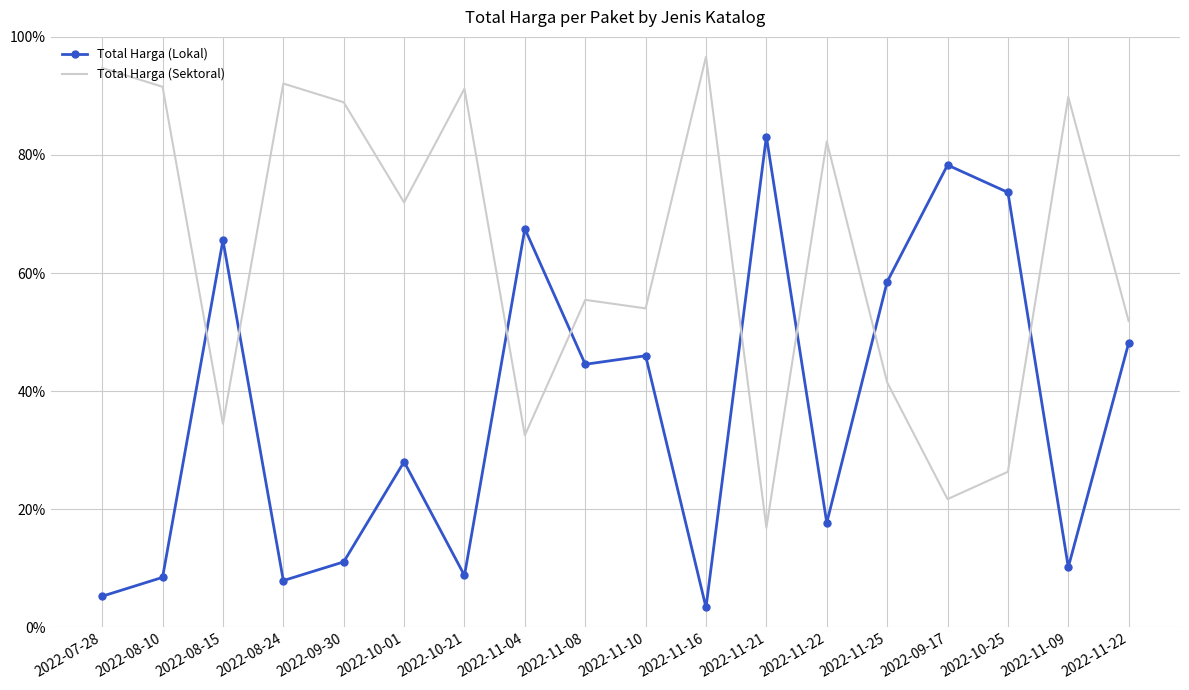

What are all the series names shown in the legend?

Total Harga (Lokal), Total Harga (Sektoral)